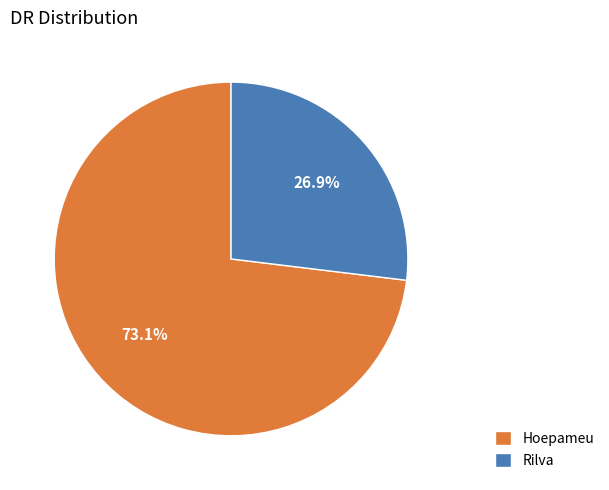

Which category has the biggest portion of the pie?

Hoepameu